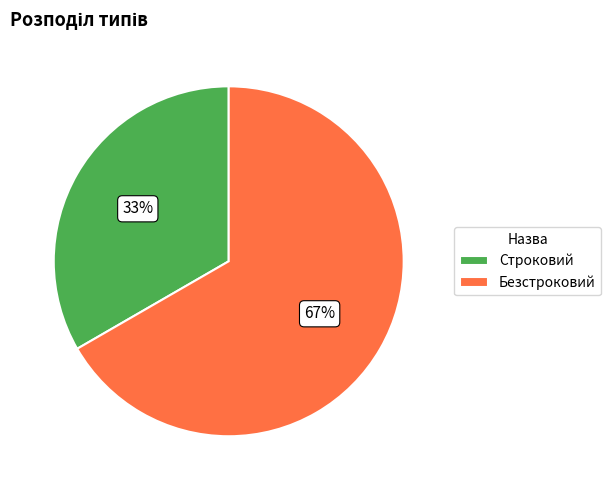

Is there a majority slice in this chart?

Yes